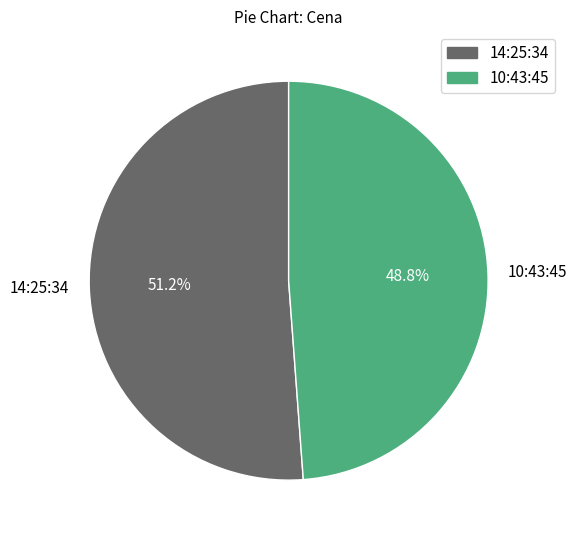

To the nearest percent, what portion does 14:25:34 represent?

51%